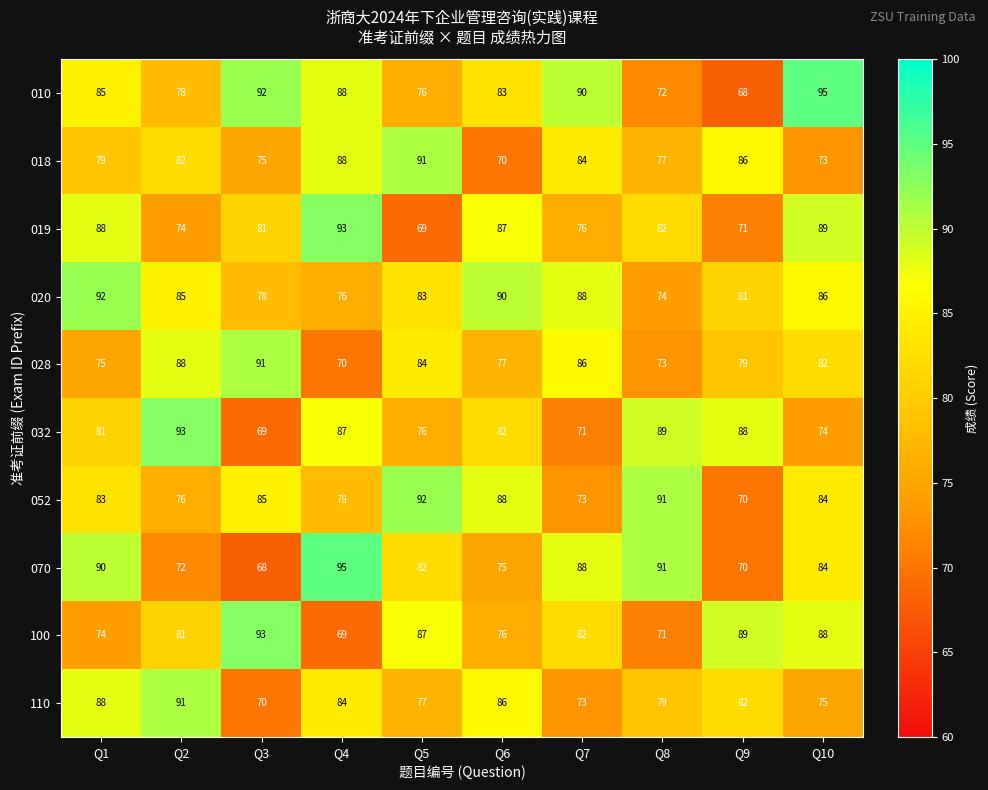

At which label is 018 closest to 80?

Q1